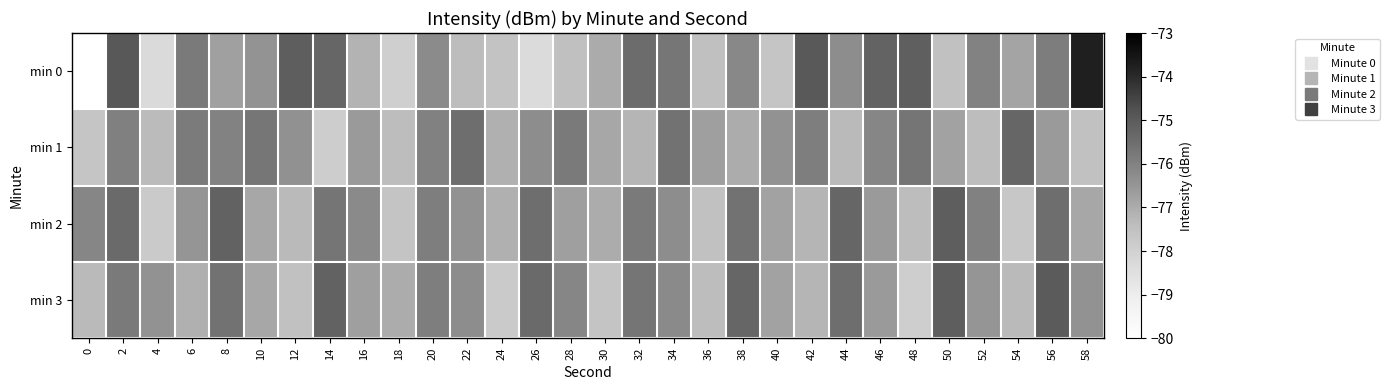

Rank the series at 6 from lowest to highest value.

min 3, min 2, min 1, min 0